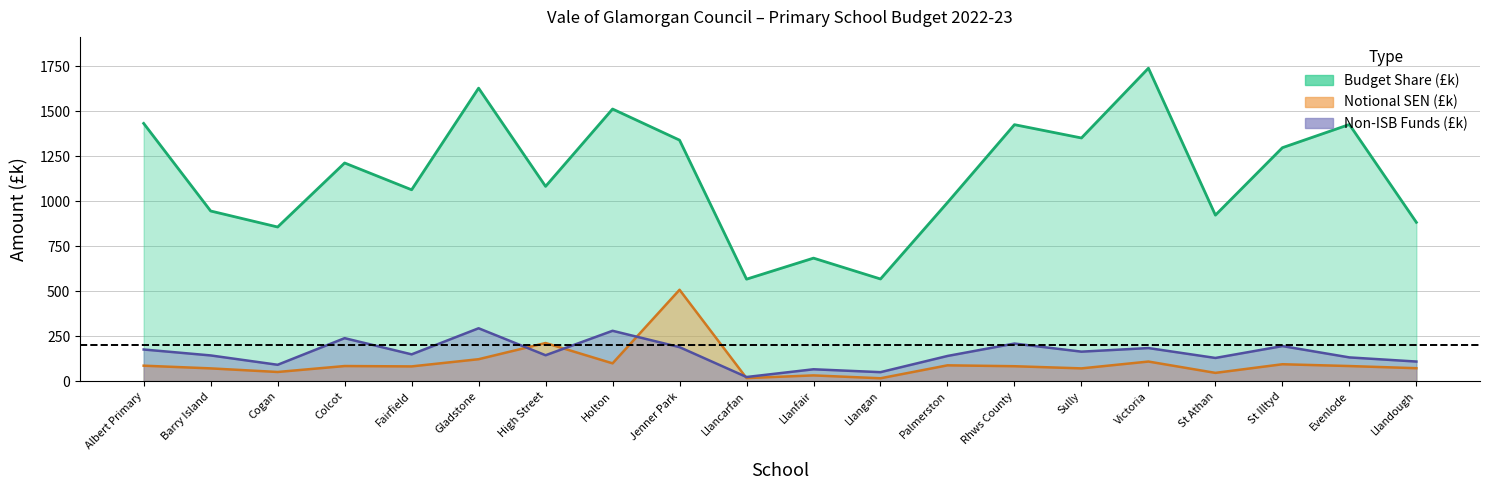

Where is the first local minimum for Budget Share (£k)?

Cogan